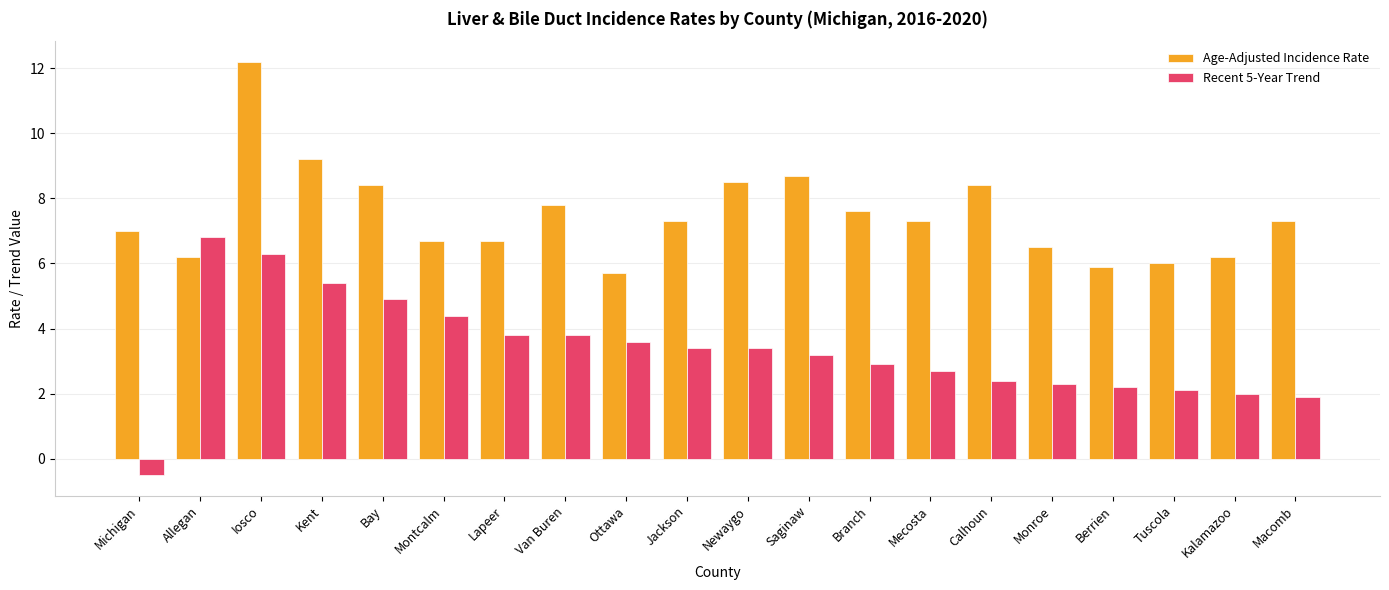

What is the total value across all series at Calhoun?

10.8